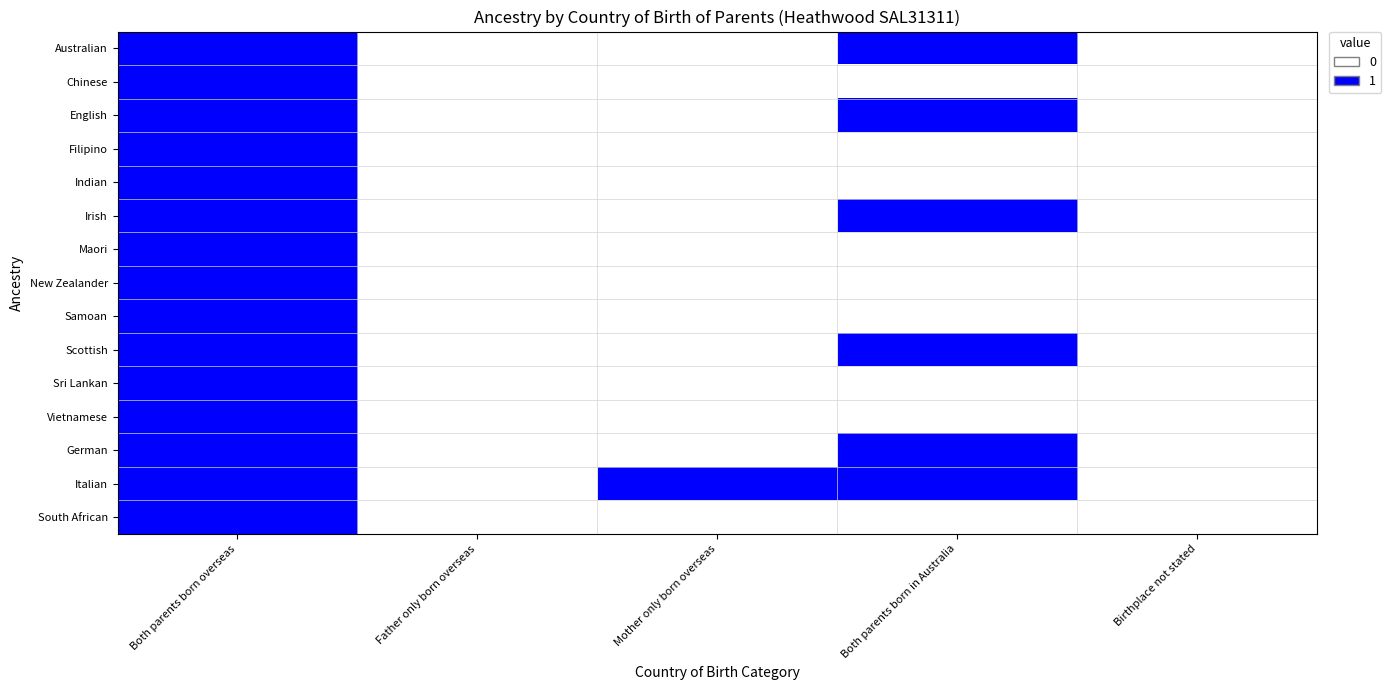

At how many categories does at least one series exceed 0?

5